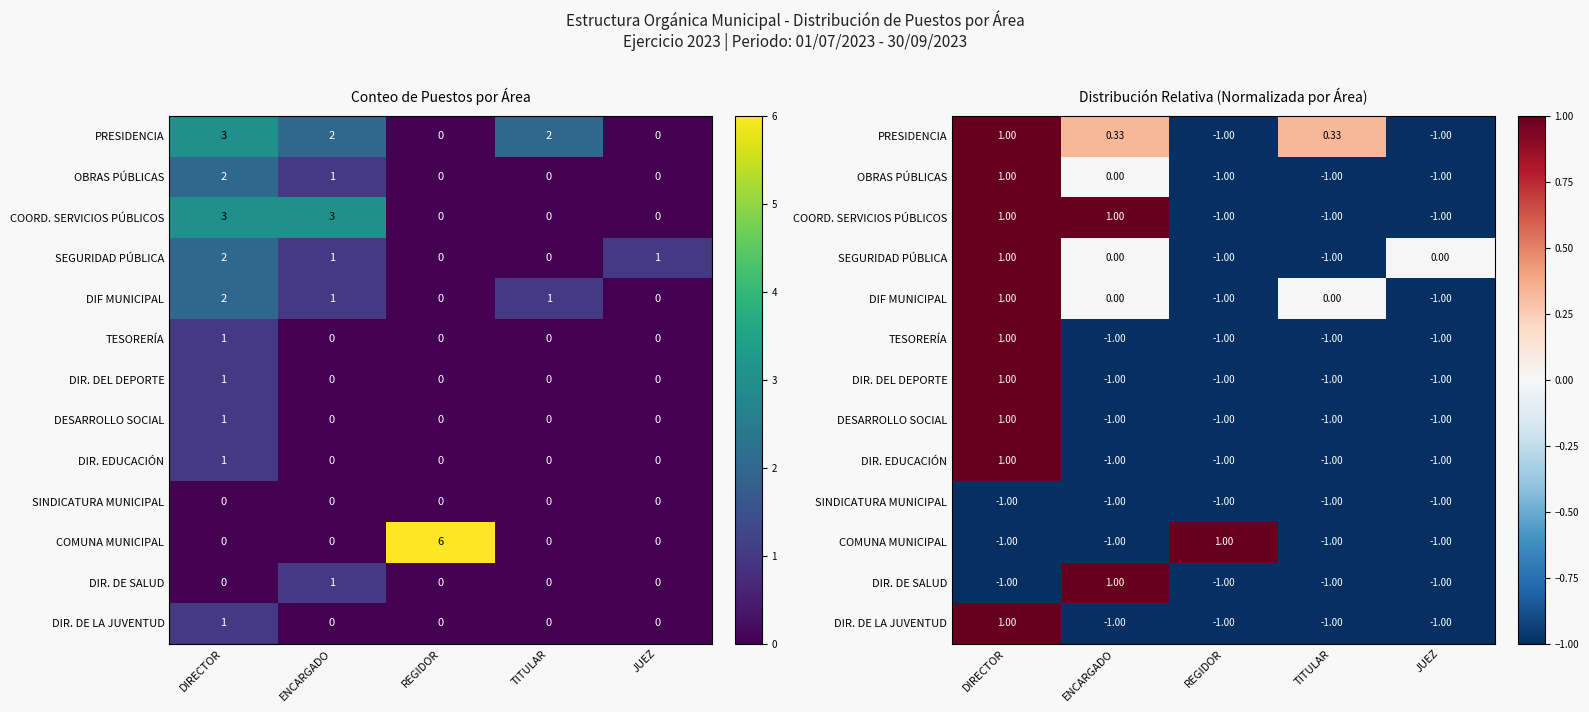

What is the difference between the maximum and second lowest values in the SEGURIDAD PÚBLICA series?

2.0